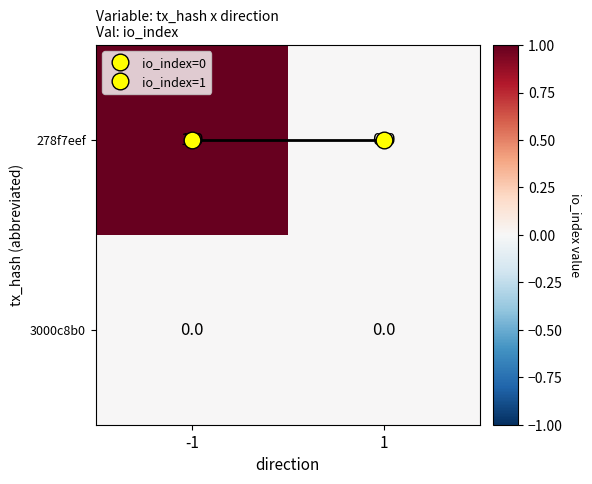

How many values in the 278f7eef series are below 1?

1